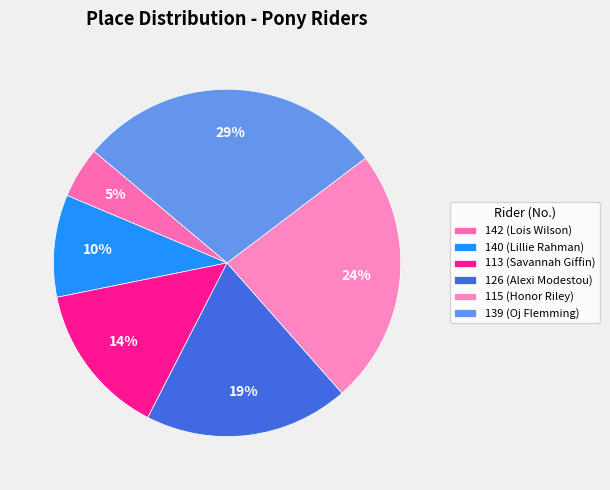

Is 113 (Savannah Giffin) the majority of the pie?

No